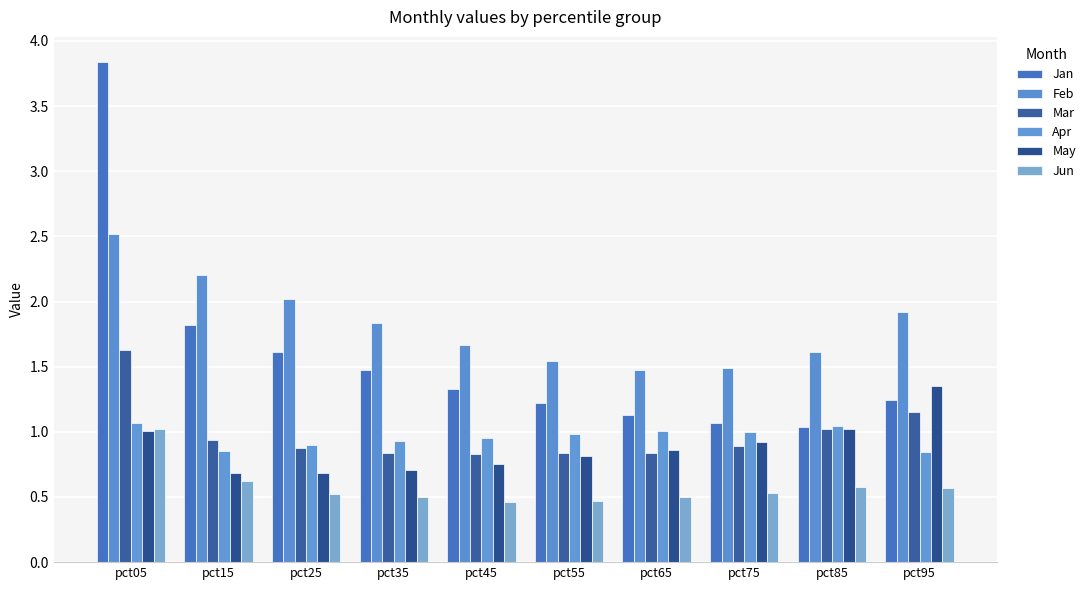

Between pct95 and pct15, which is larger?

pct15